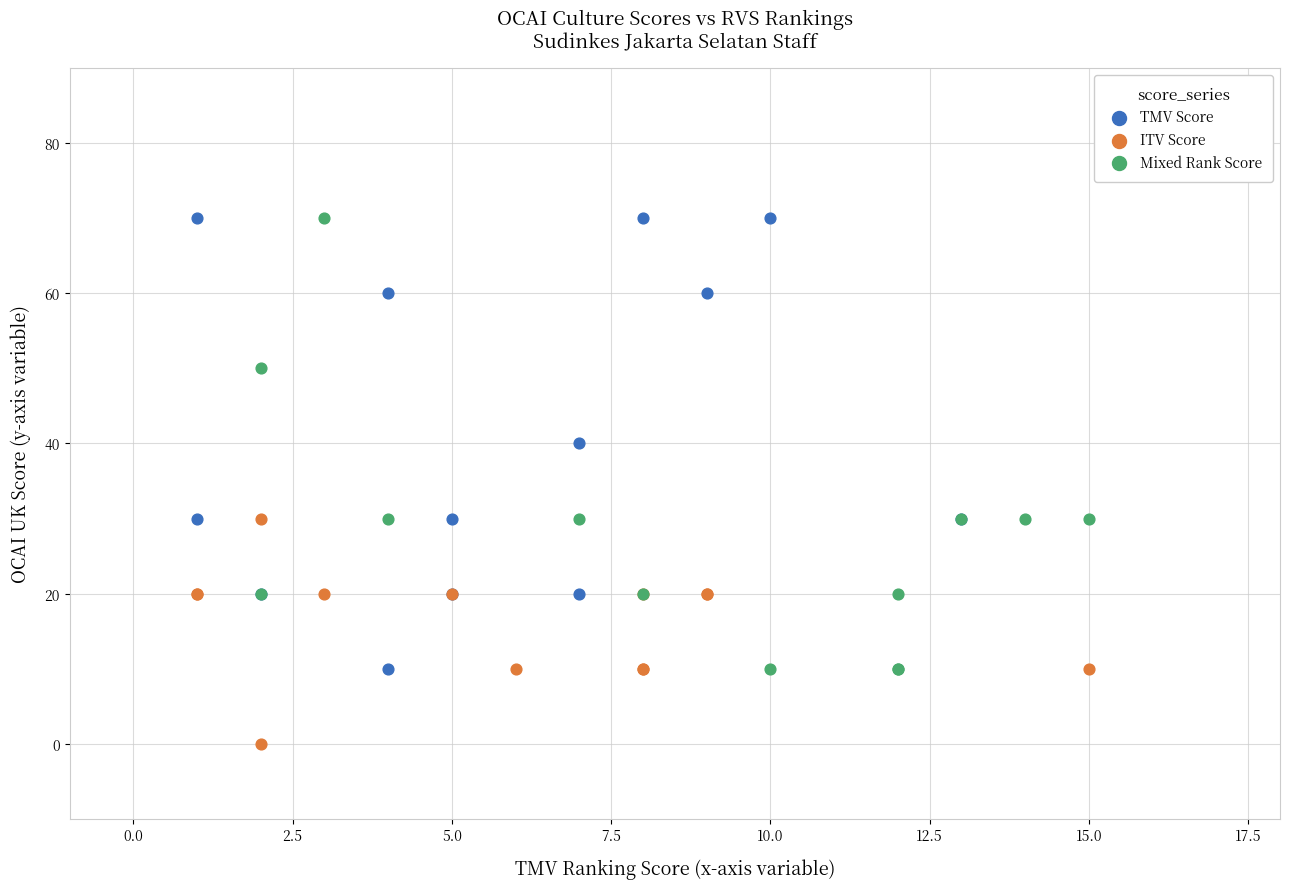

Which series contains the lowest Y value?

ITV Score